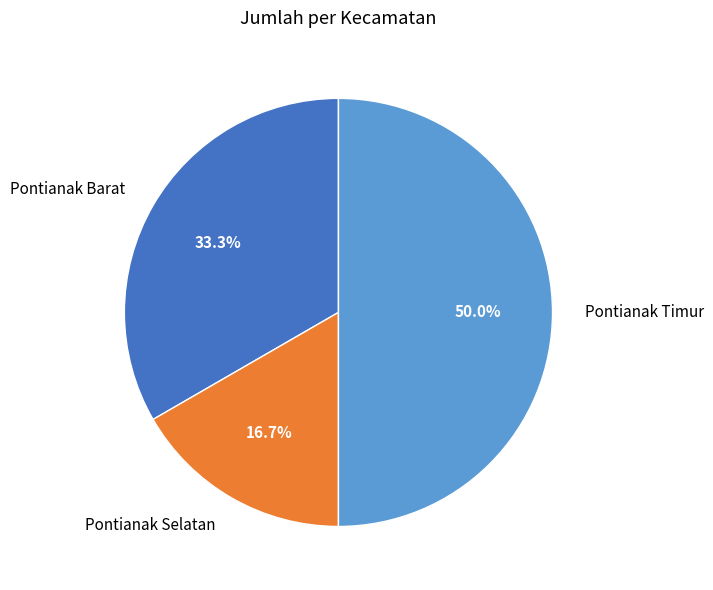

Does Pontianak Selatan account for over 50% of the chart?

No